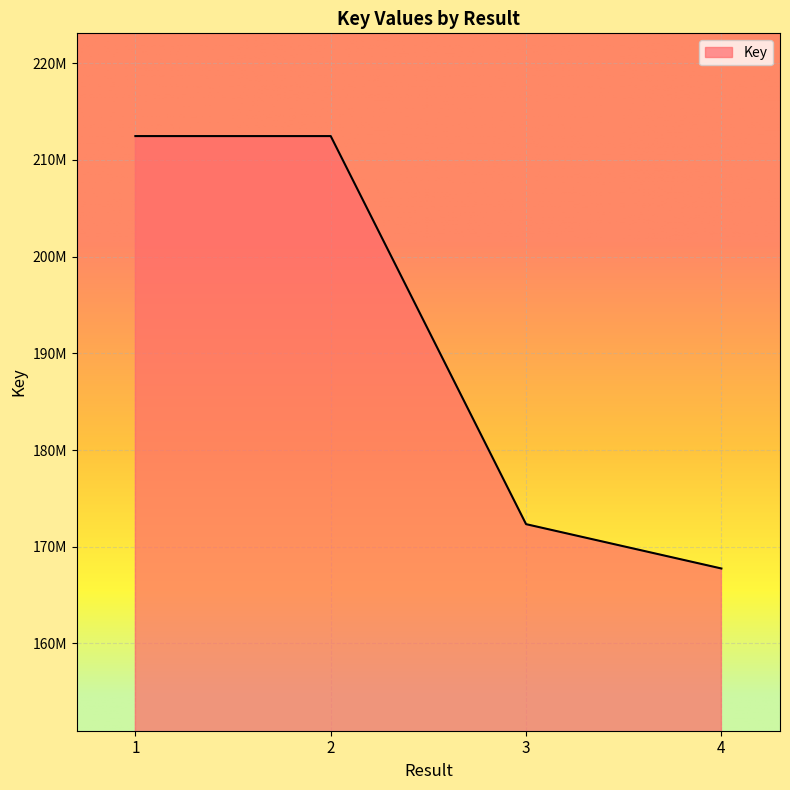

Does the chart have visible grid lines?

Yes